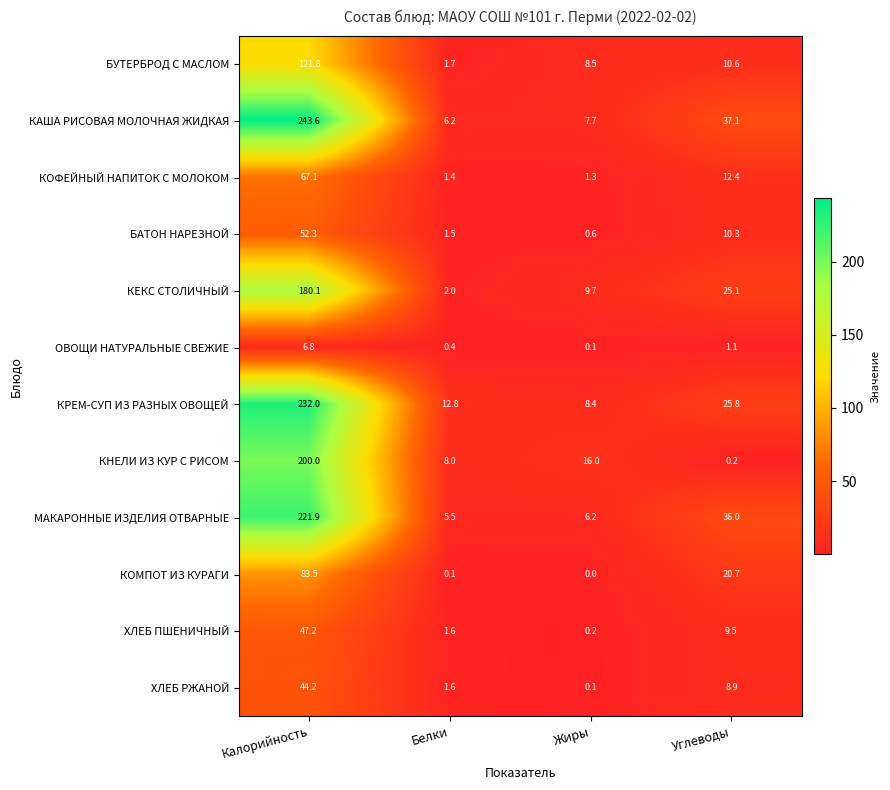

List the series in order of their peak value, lowest first.

ОВОЩИ НАТУРАЛЬНЫЕ СВЕЖИЕ, ХЛЕБ РЖАНОЙ, ХЛЕБ ПШЕНИЧНЫЙ, БАТОН НАРЕЗНОЙ, КОФЕЙНЫЙ НАПИТОК С МОЛОКОМ, КОМПОТ ИЗ КУРАГИ, БУТЕРБРОД С МАСЛОМ, КЕКС СТОЛИЧНЫЙ, КНЕЛИ ИЗ КУР С РИСОМ, МАКАРОННЫЕ ИЗДЕЛИЯ ОТВАРНЫЕ, КРЕМ-СУП ИЗ РАЗНЫХ ОВОЩЕЙ, КАША РИСОВАЯ МОЛОЧНАЯ ЖИДКАЯ